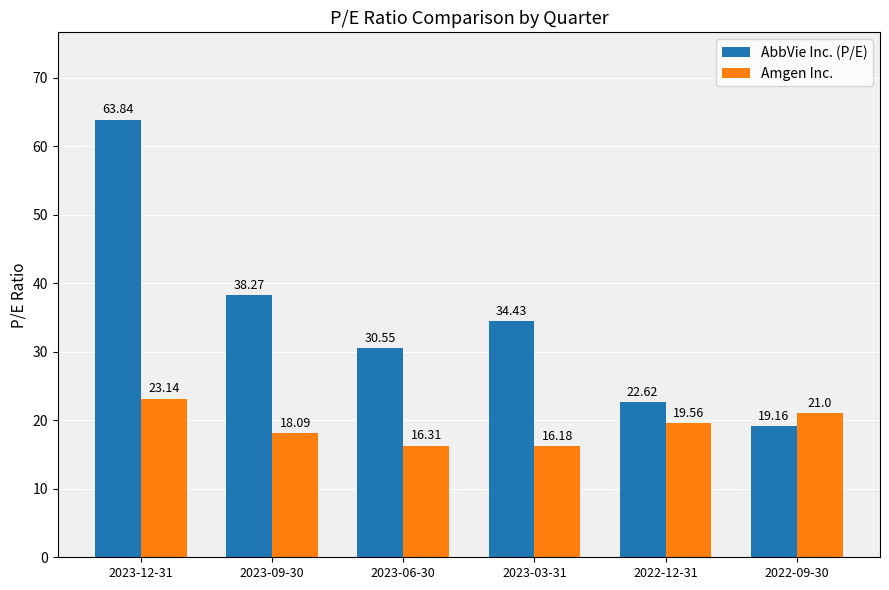

What is the difference between the maximum and second lowest values in the AbbVie Inc. (P/E) series?

41.2